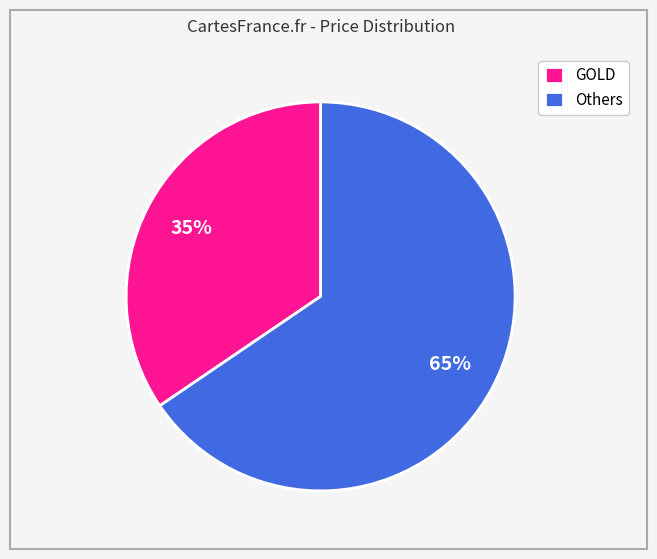

Combined, do GOLD and Others account for over 50%?

Yes